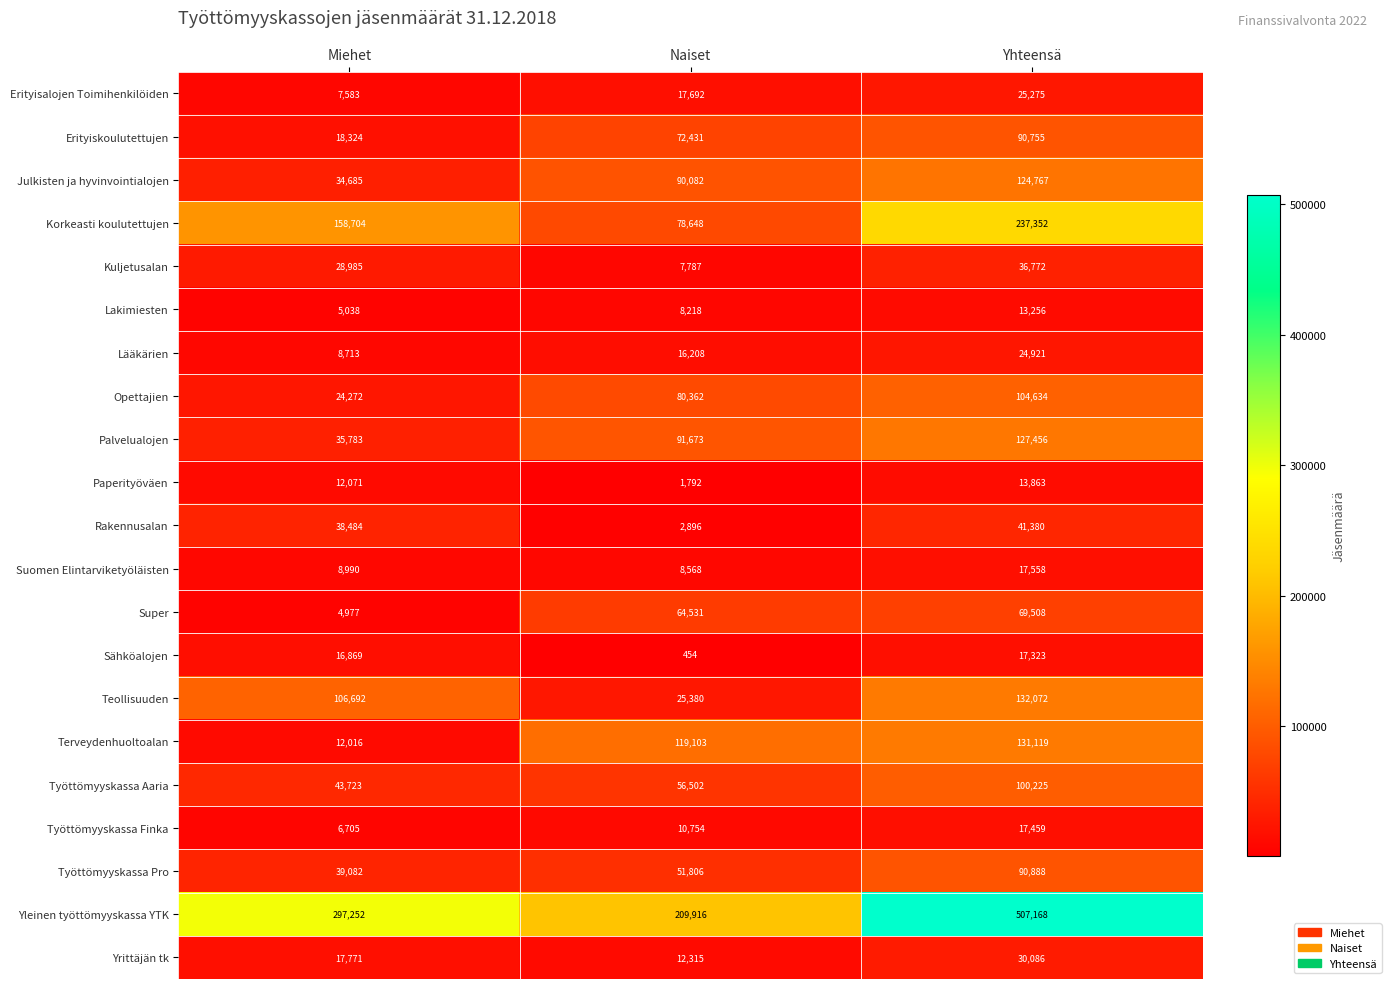

How many series are shown in this chart?

21